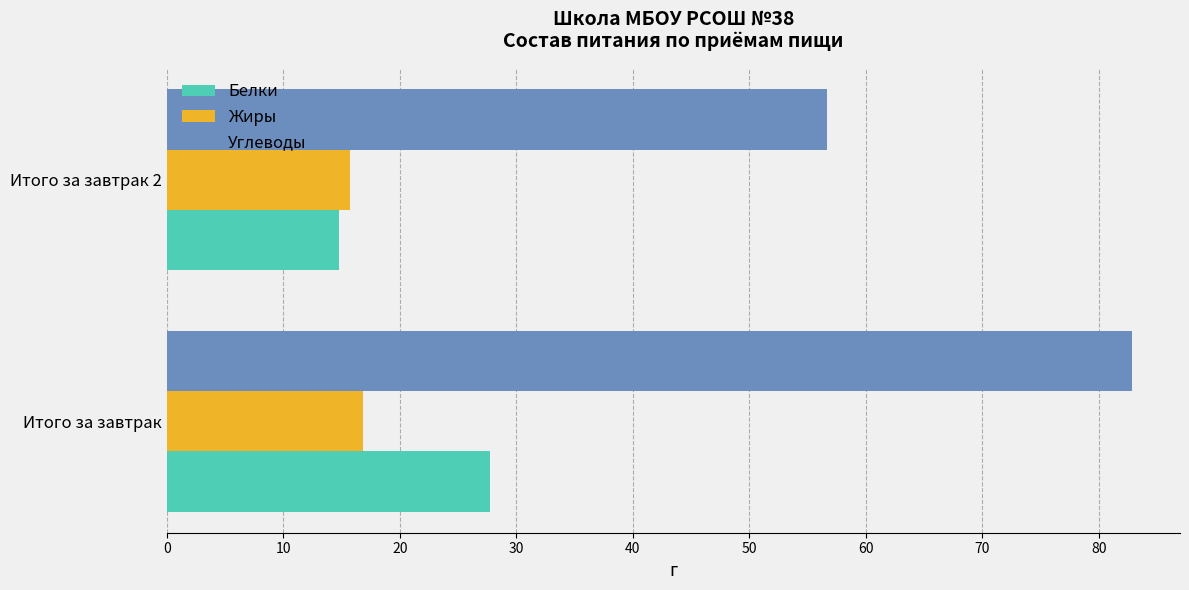

True or false: Белки has a value of 27.7 at Итого за завтрак.

True